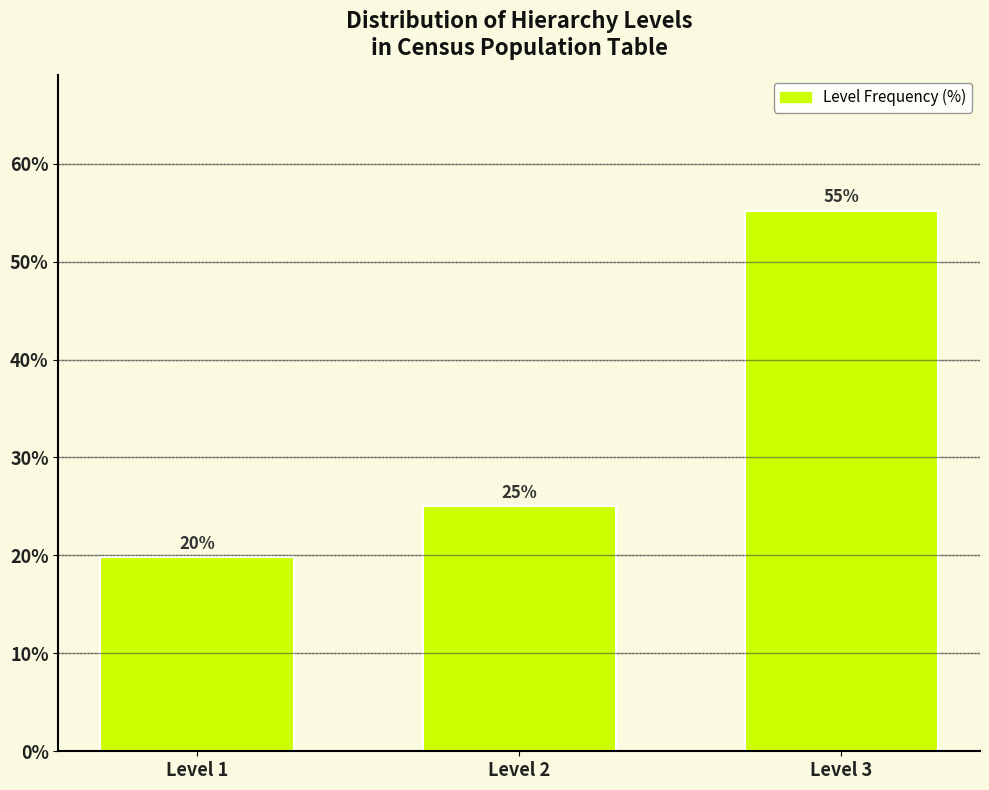

True or false: the data shows 18.4 at Level 3.

False